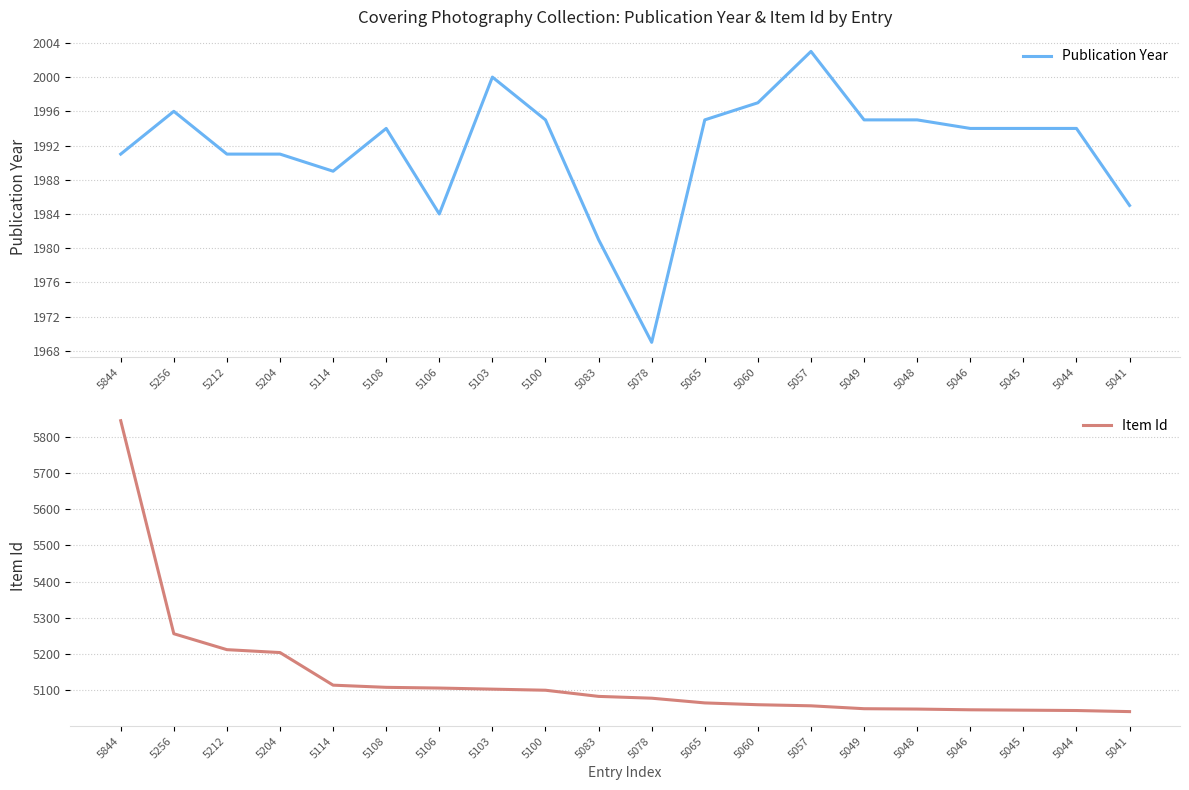

Read the Publication Year value at 5046, to the nearest 10.

1990